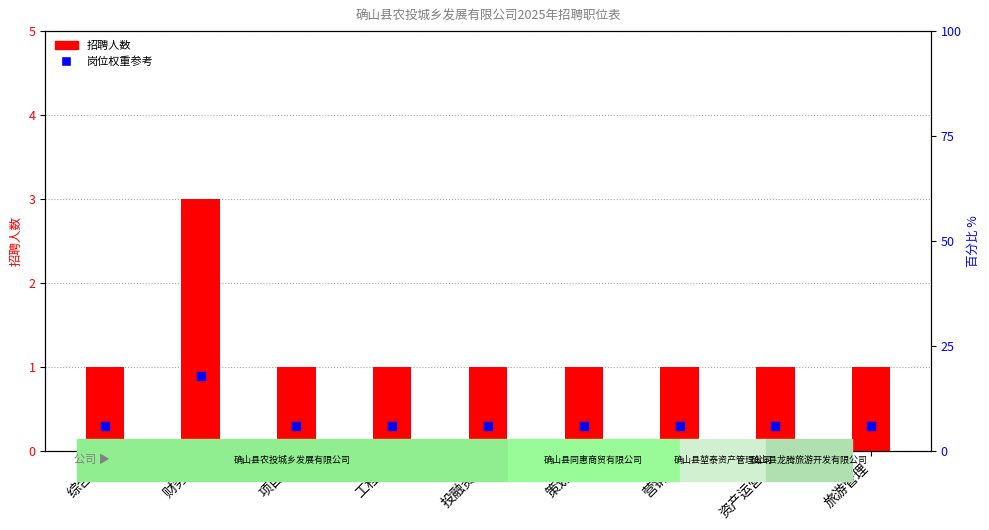

Which series contains the highest Y value?

招聘人数